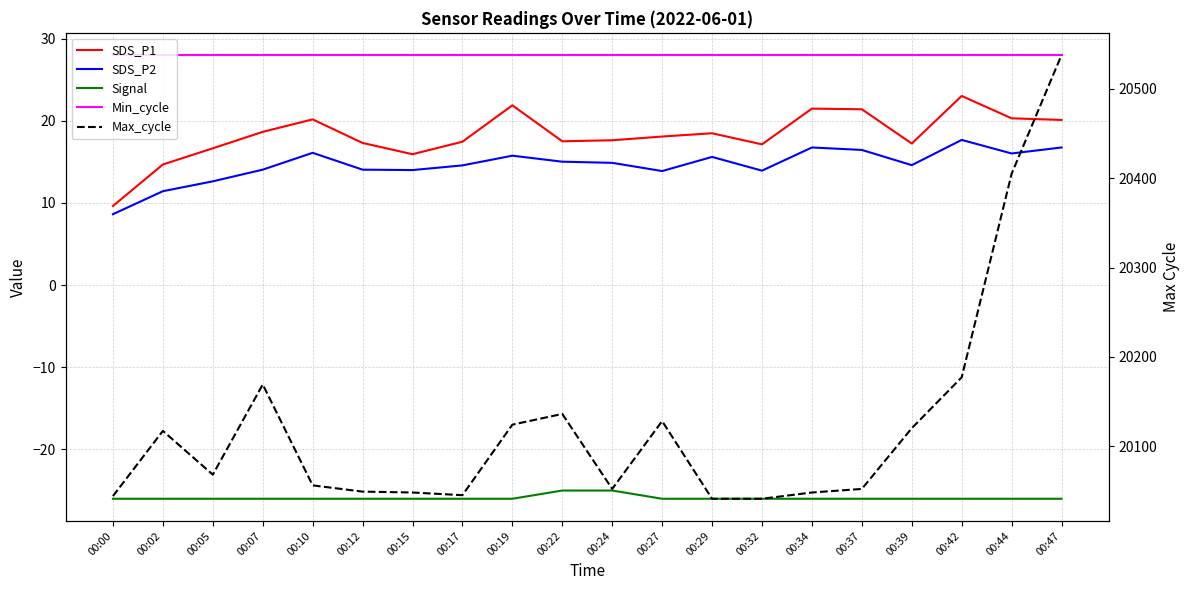

What are all the series names shown in the legend?

SDS_P1, SDS_P2, Signal, Min_cycle, Max_cycle